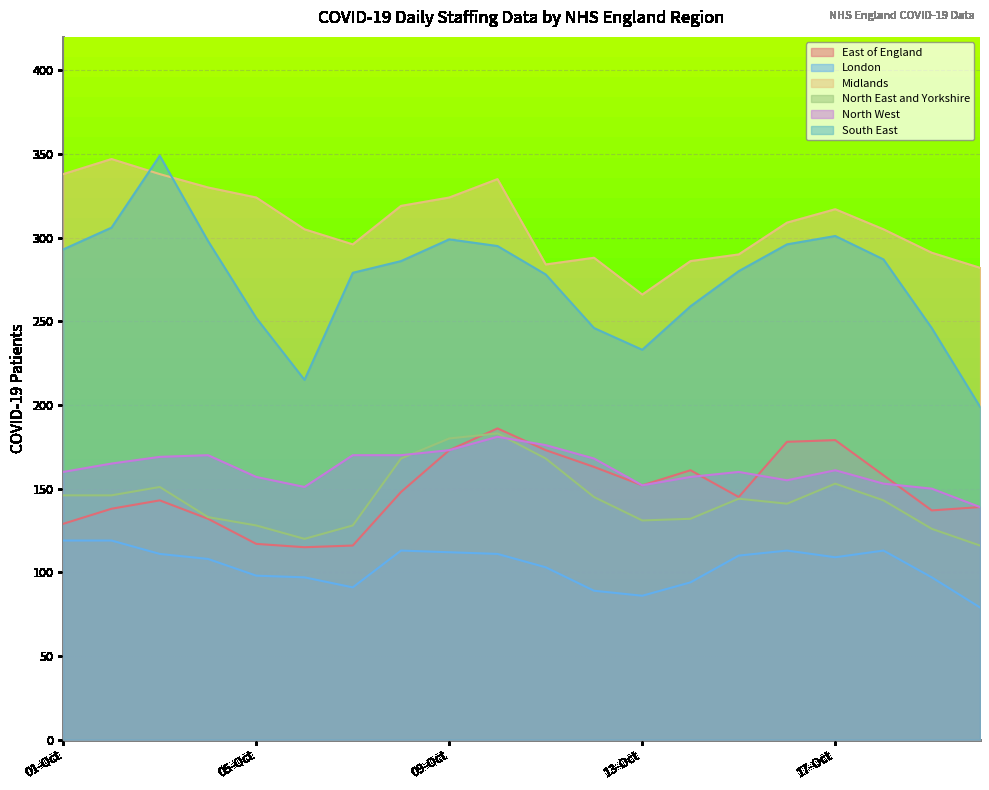

True or false: North East and Yorkshire and Midlands cross at least once.

False